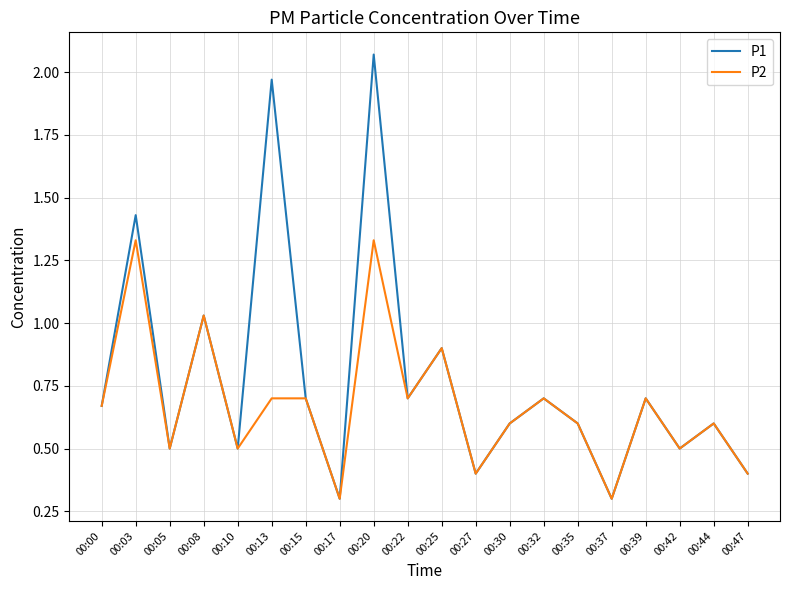

Between 00:08 and 00:20, which series saw the biggest shift?

P1